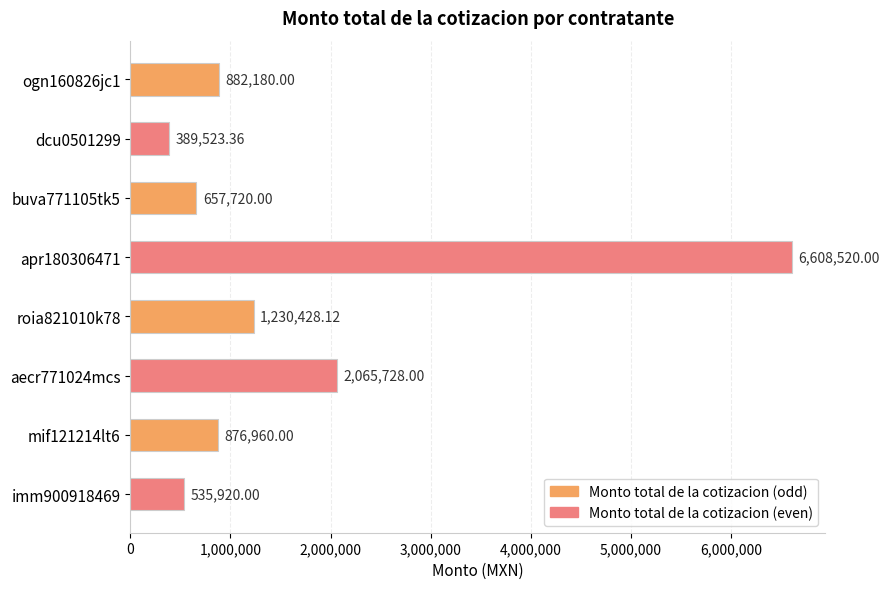

What is the difference between the maximum and minimum values?

6218996.6